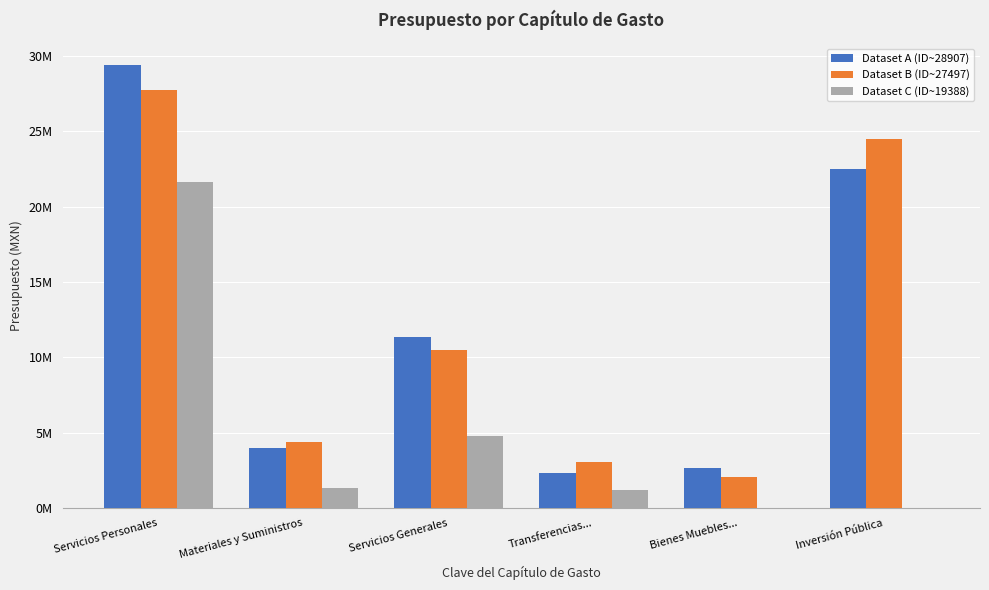

What is the difference between the maximum and second lowest values in the Dataset C (ID~19388) series?

21663216.8